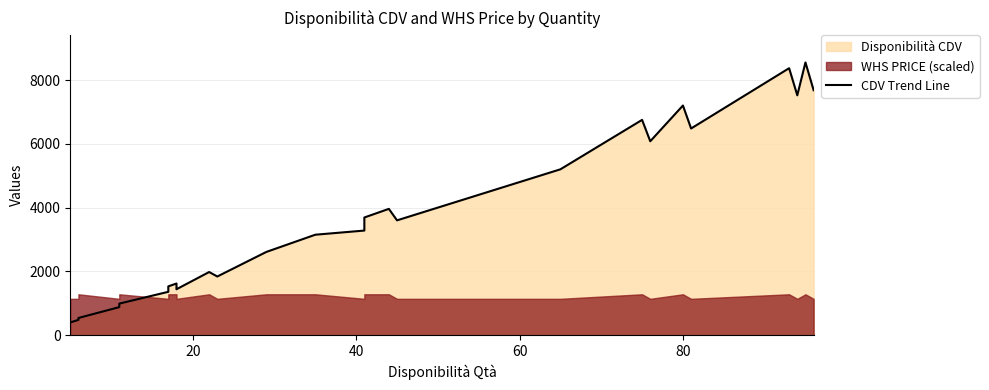

What is the average value?

4169